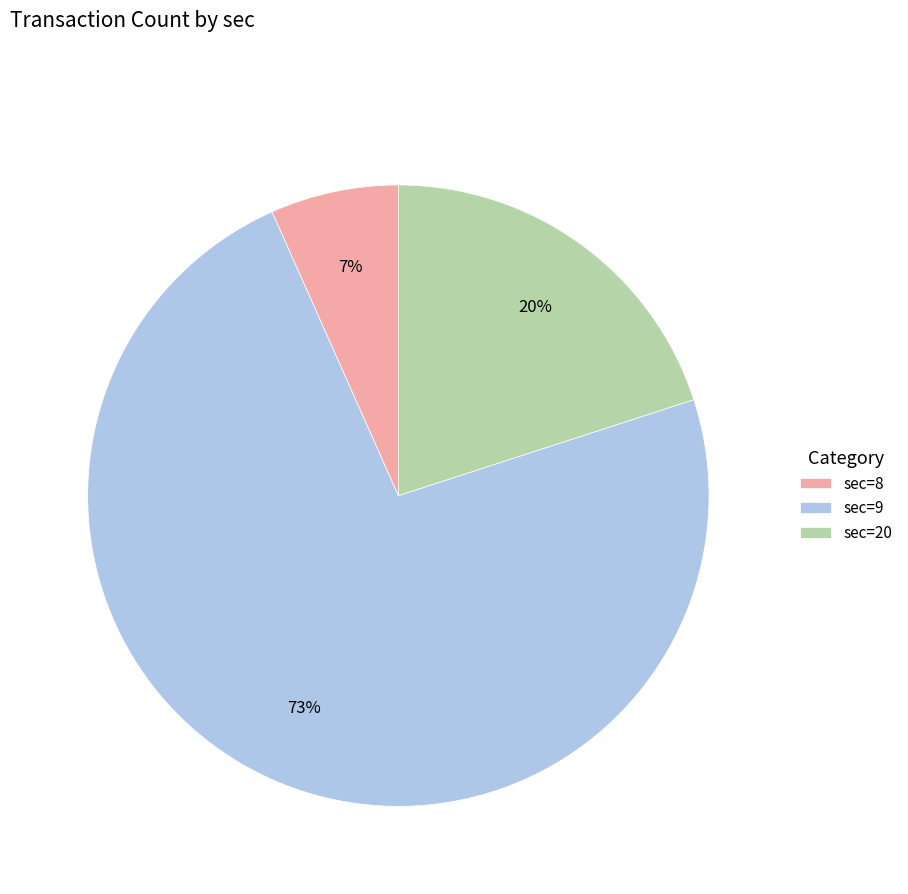

Do sec=20 and sec=9 together represent more than half of the pie?

Yes